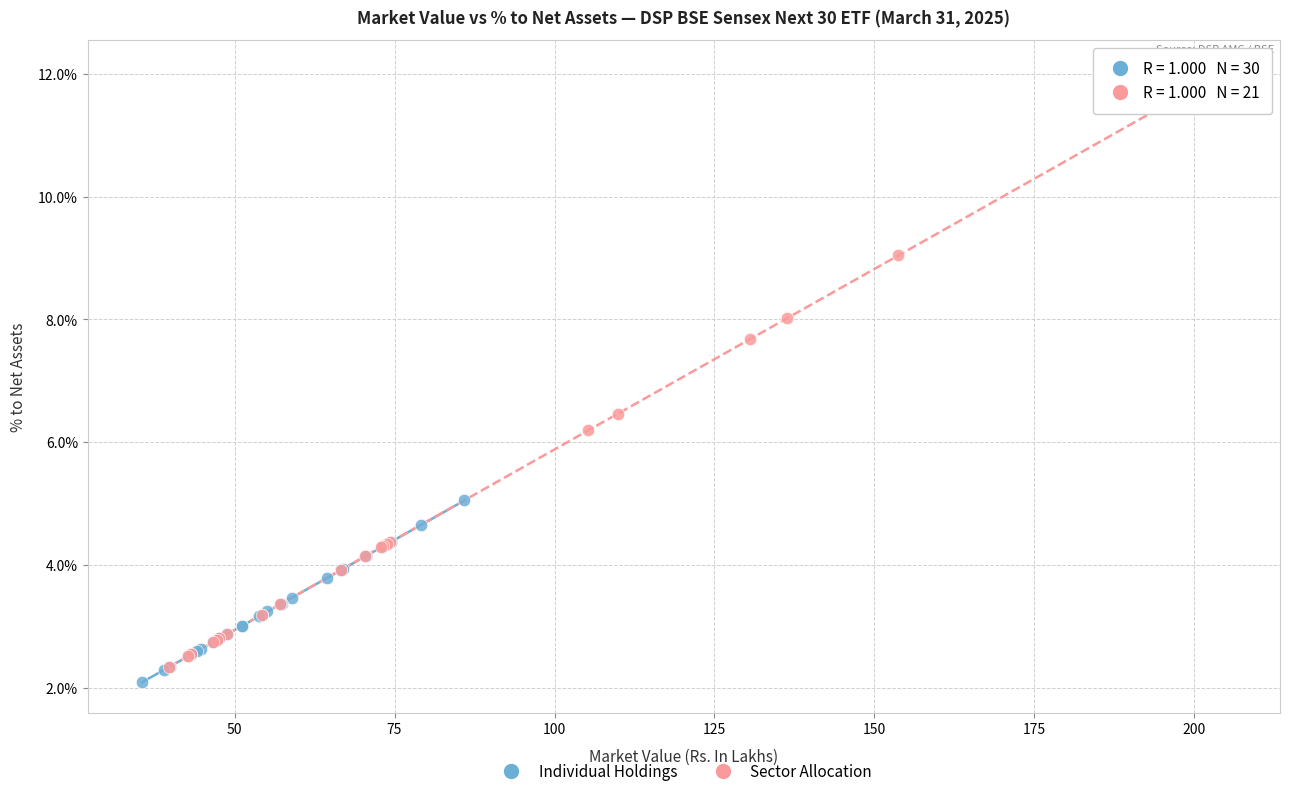

Which series contains the highest Y value?

Sector Allocation